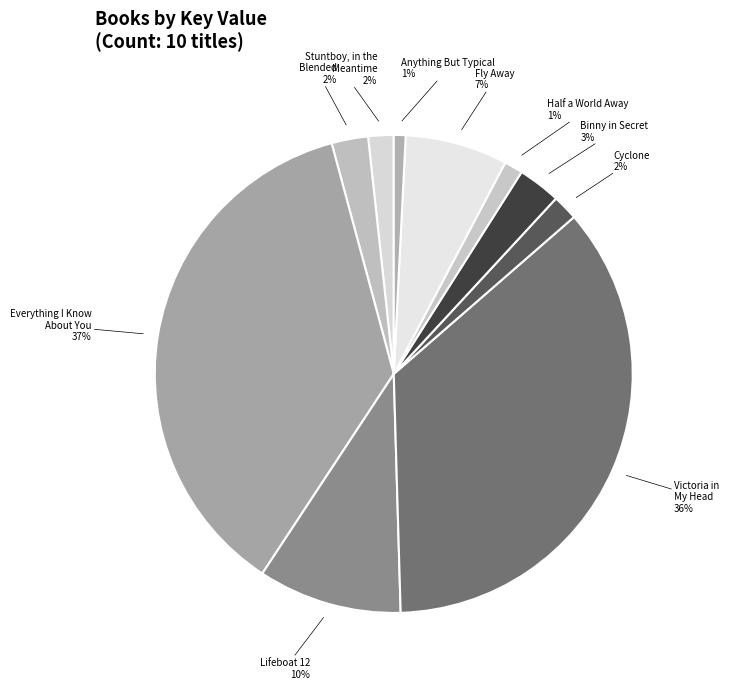

To the nearest percent, what is the difference between the largest and smallest slice percentages?

36%